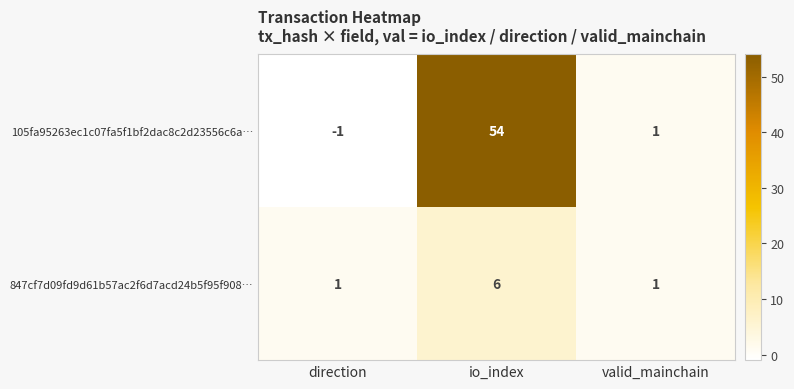

Which label corresponds to the smallest value in the chart?

direction